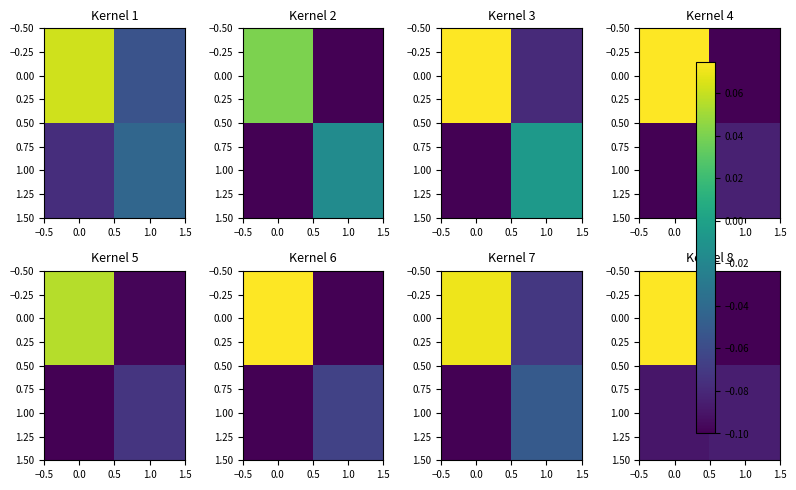

How many series are shown in this chart?

2